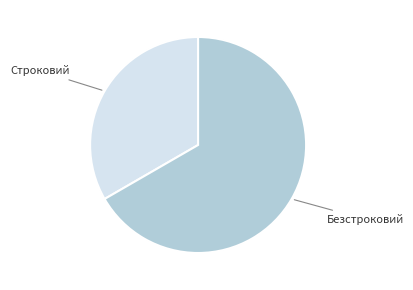

Which category has the smallest portion of the pie?

Строковий